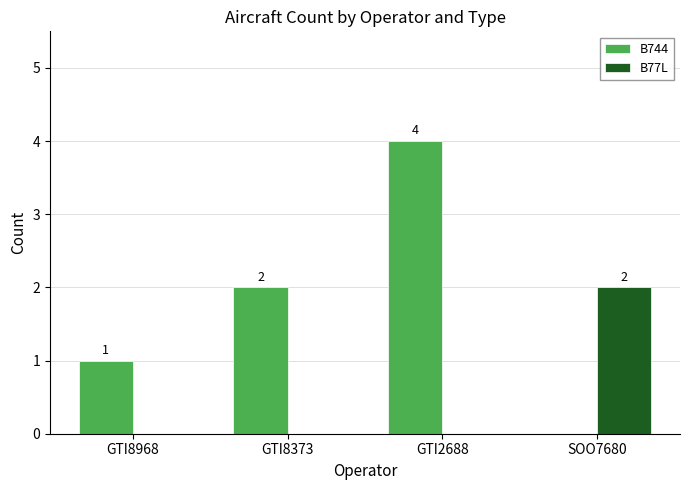

Reading left to right, list all the values displayed in this chart.

B744: 1	2	4	0
B77L: 0	0	0	2